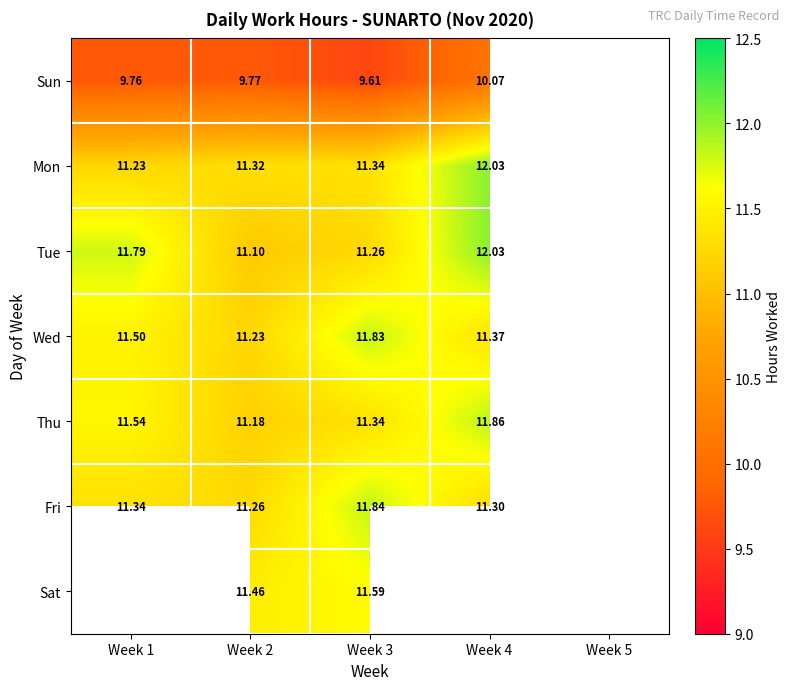

What is the maximum value shown in the chart?

12.0